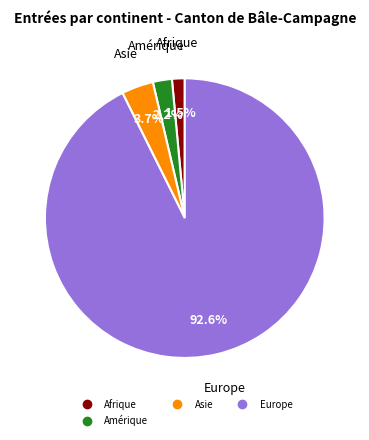

Does any single category account for the majority?

Yes